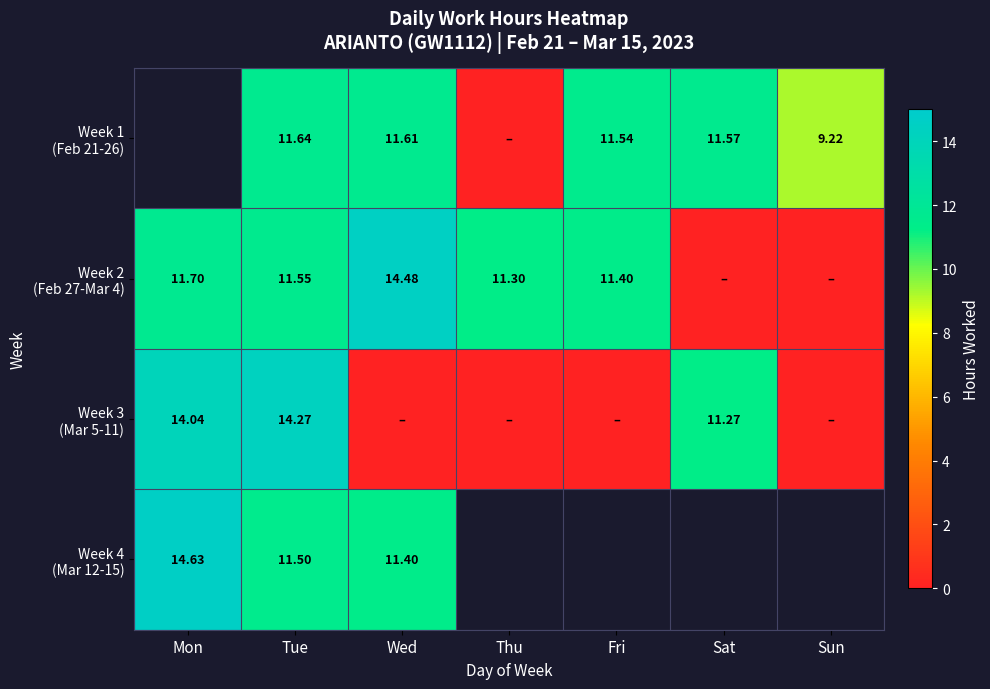

Is it true that Week 3 (Mar 5-11) equals 4.7 at Fri?

False